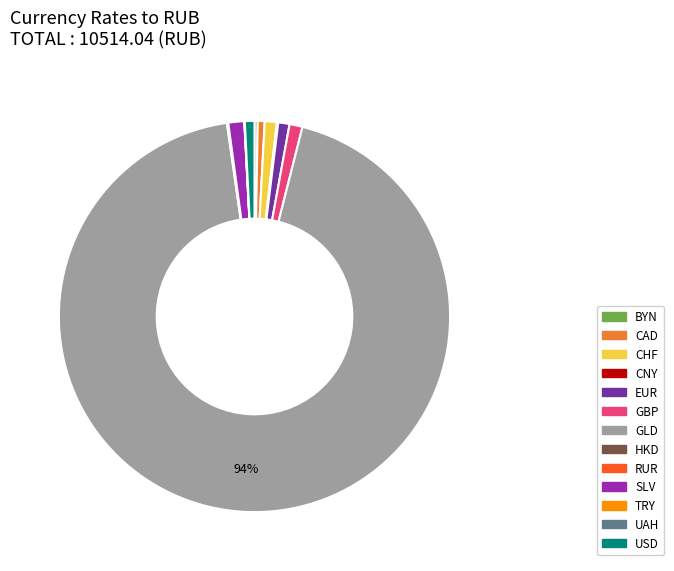

Does any single category account for the majority?

Yes